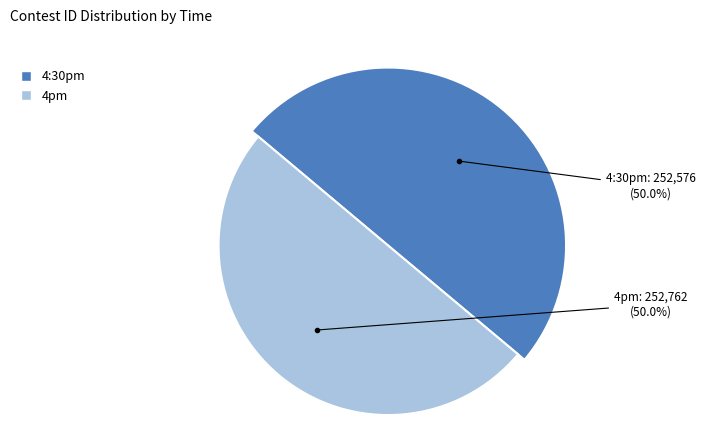

Which category has the smallest portion of the pie?

4:30pm